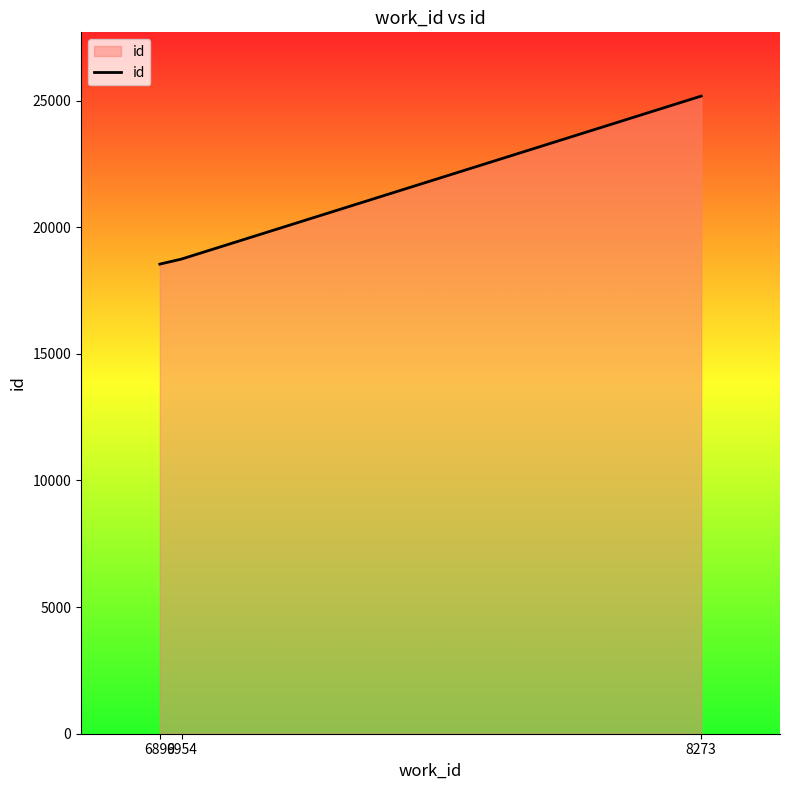

How many values are below 18740?

1